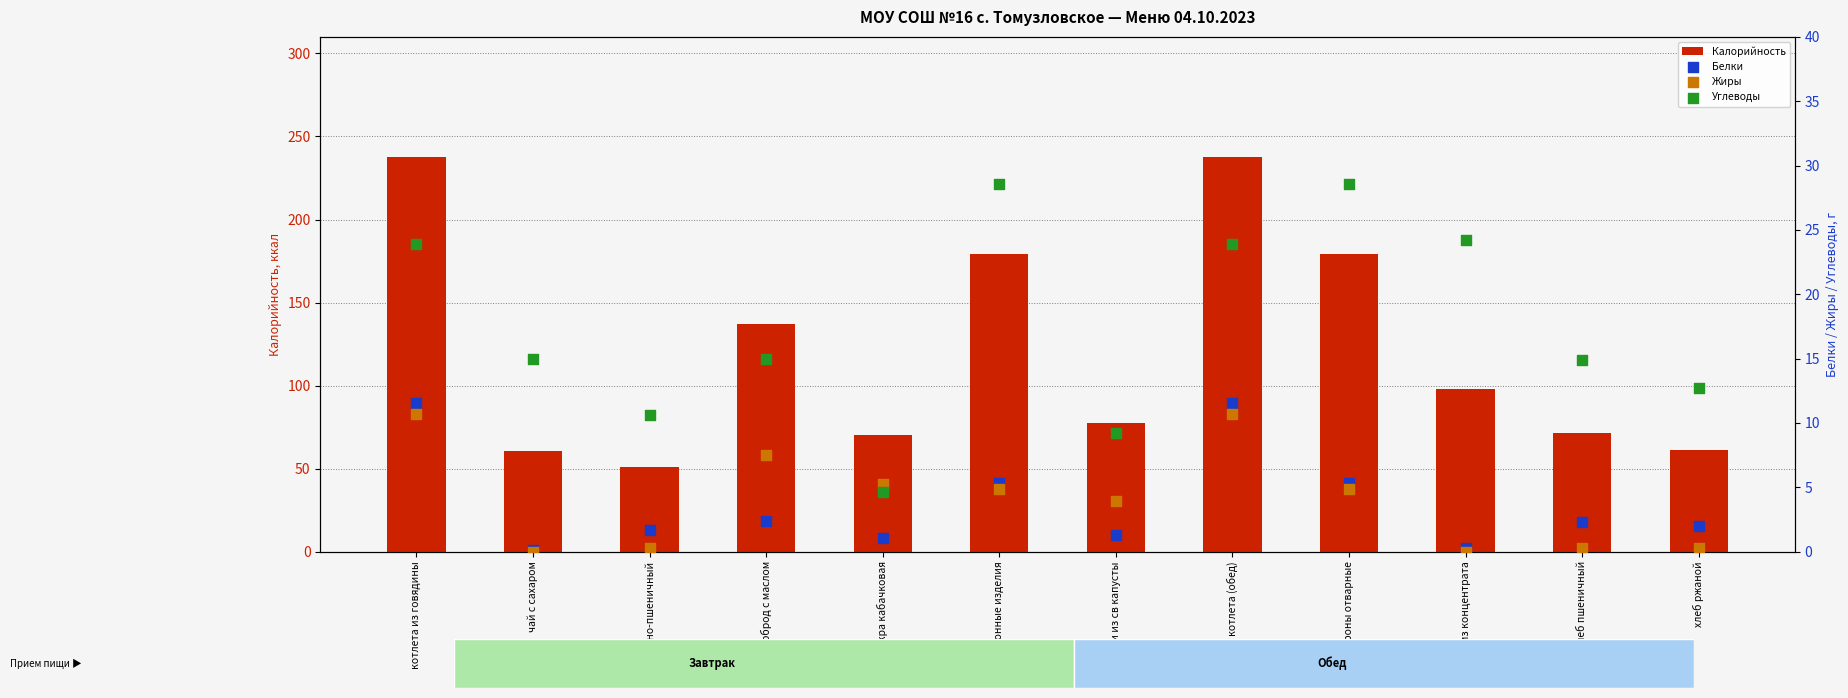

Which series has the largest total across all categories?

Калорийность